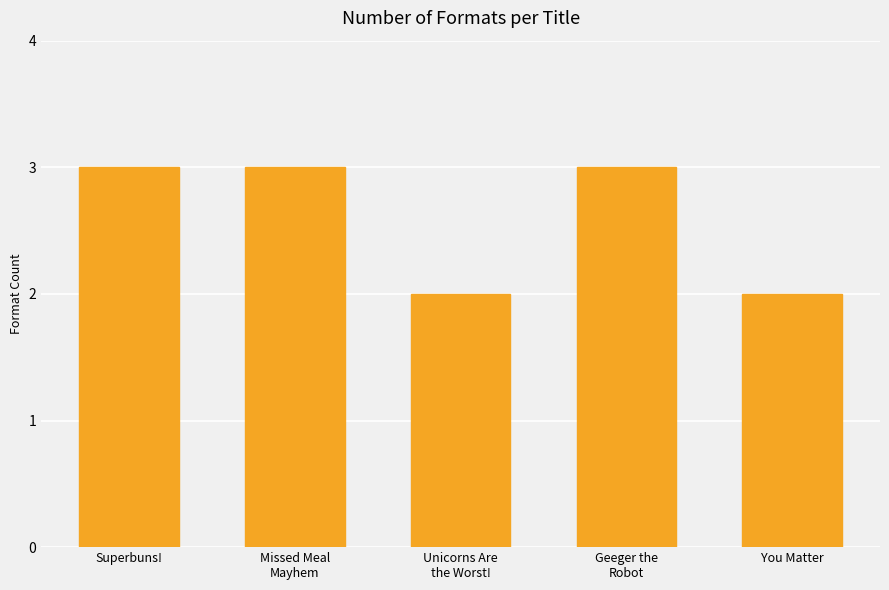

How many categories are shown in the chart?

5